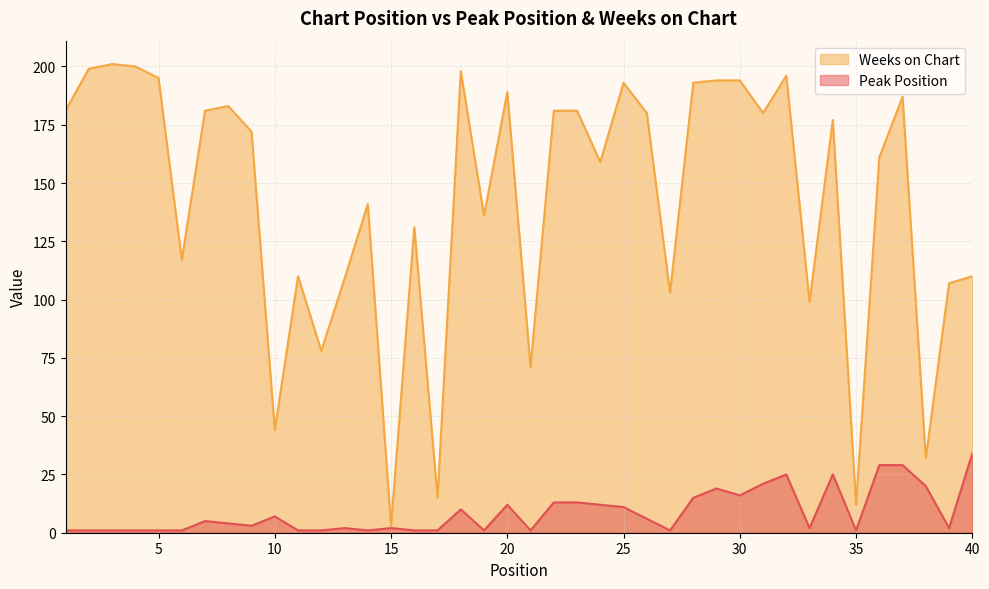

What is the average value of the Weeks on Chart series?

142